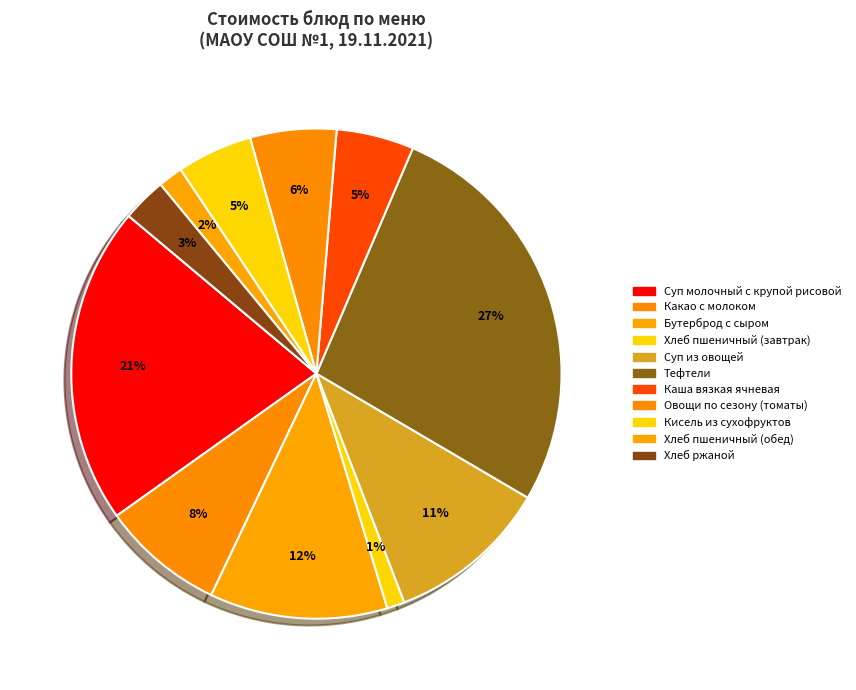

Which slice is the largest?

Тефтели